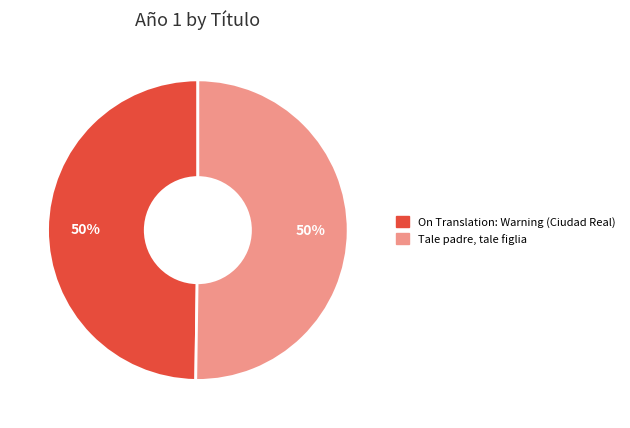

What percentage is the Tale padre, tale figlia slice, to the nearest percent?

50%